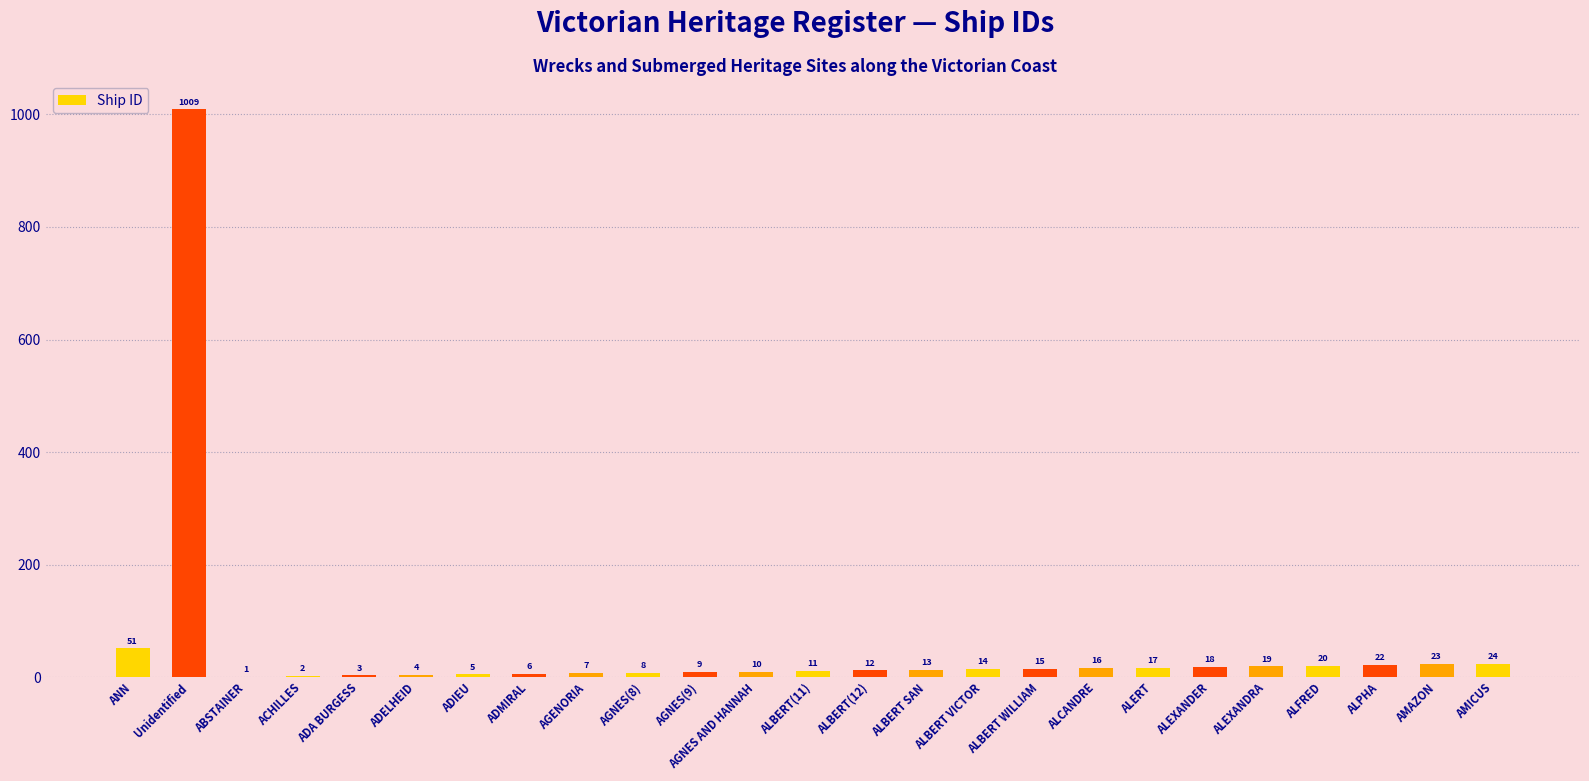

What value does the data have at ALEXANDER?

18